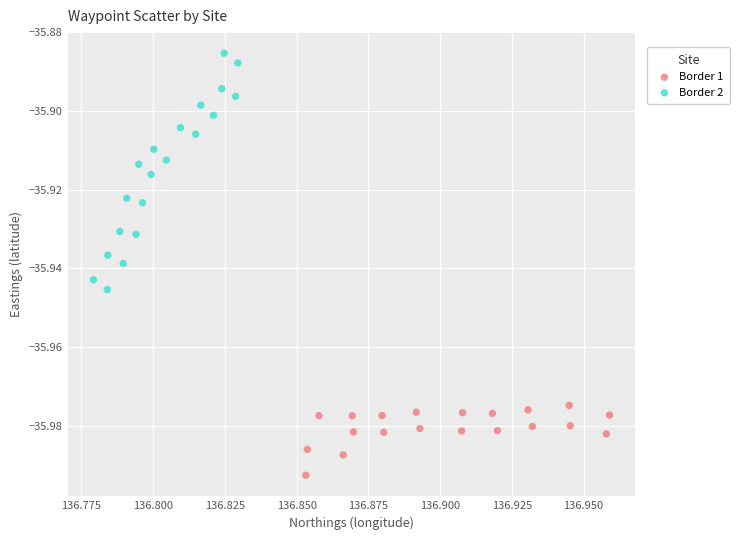

Which series contains the lowest Y value?

Border 1